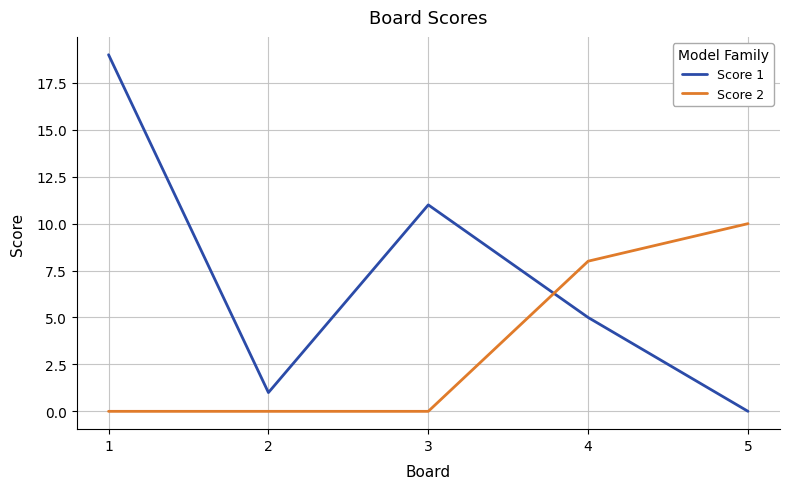

What is the highest value of the Score 1 series?

19